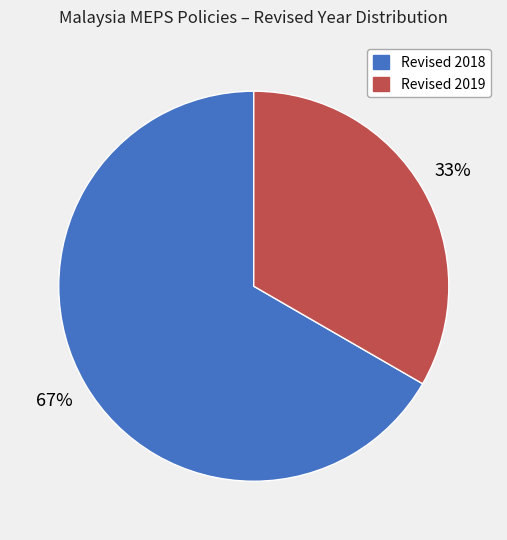

To the nearest percent, what is the average slice percentage?

50%